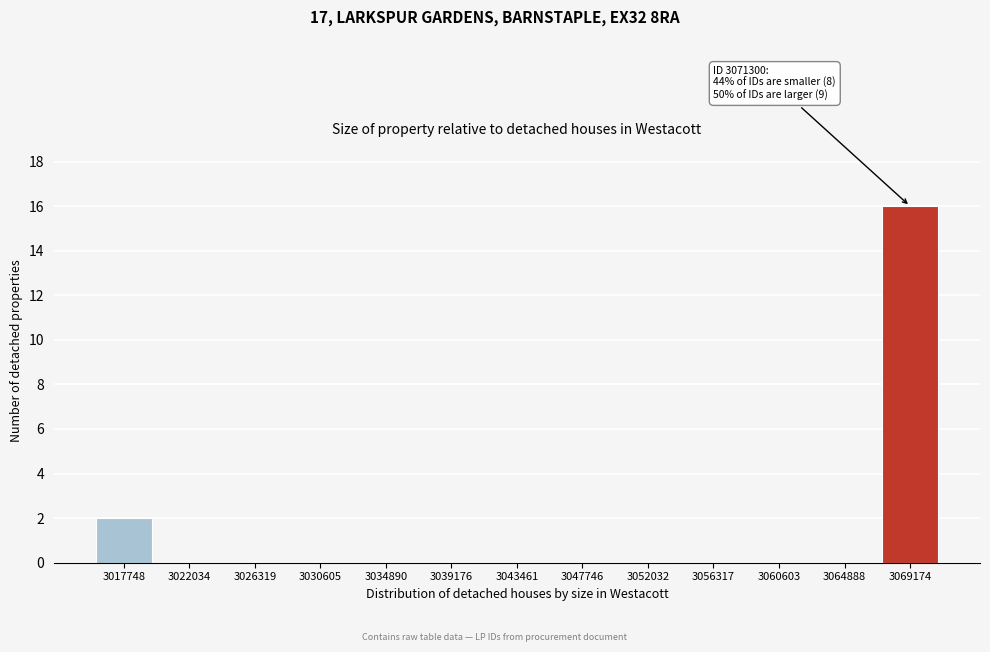

Over which range of the x-axis is the bar tallest?

3067000 to 3071500